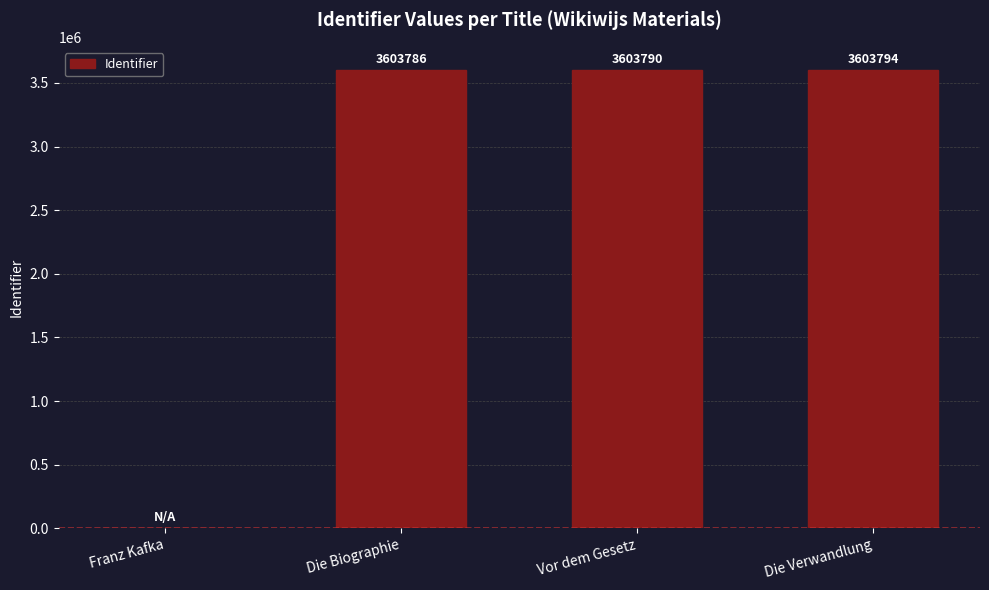

Are the bars horizontal?

No